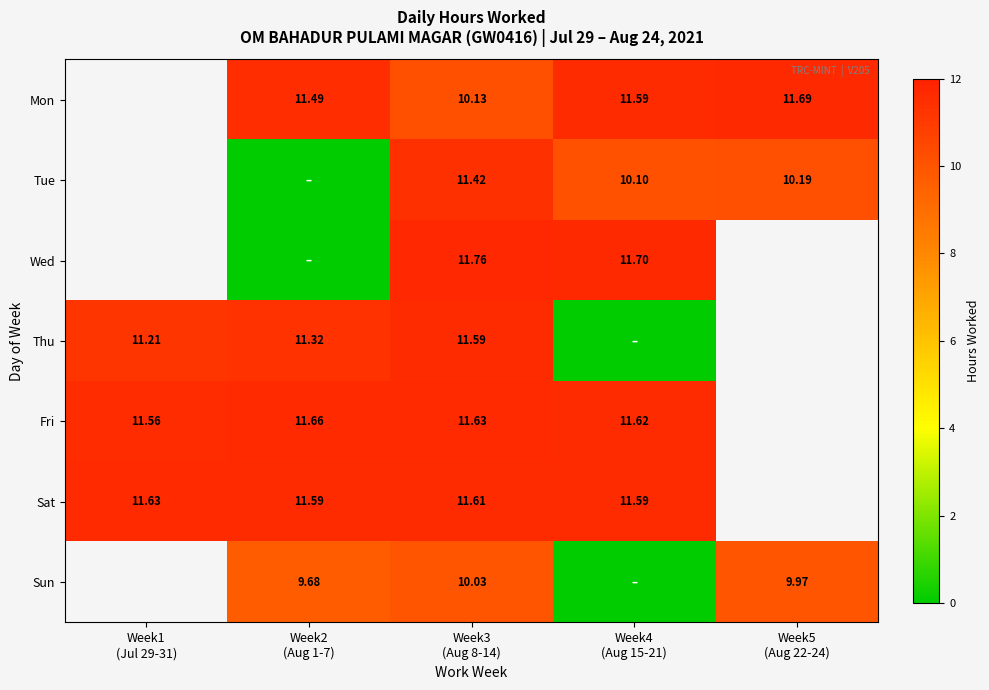

What is the maximum value for Thu?

11.6